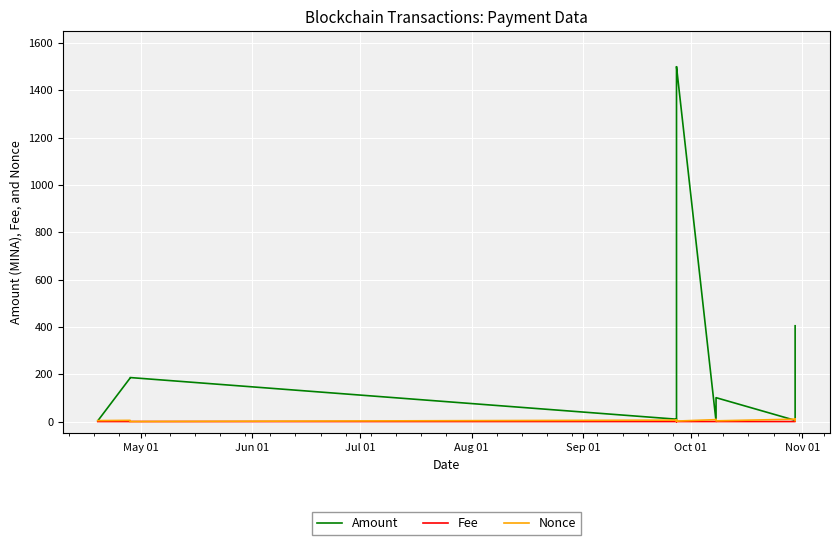

Does the chart have visible grid lines?

Yes